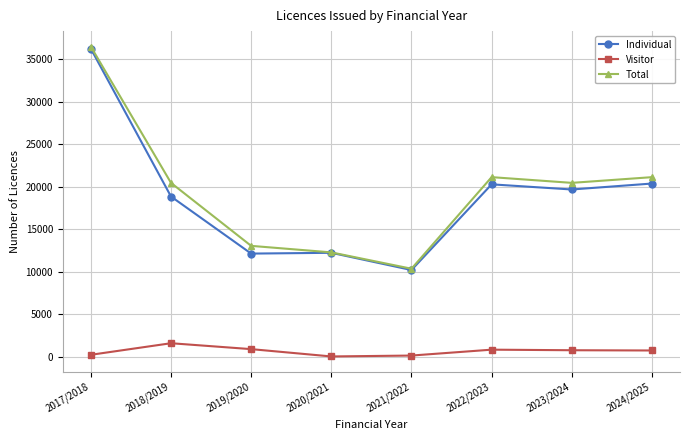

True or false: Total has a value of 18120 at 2020/2021.

False